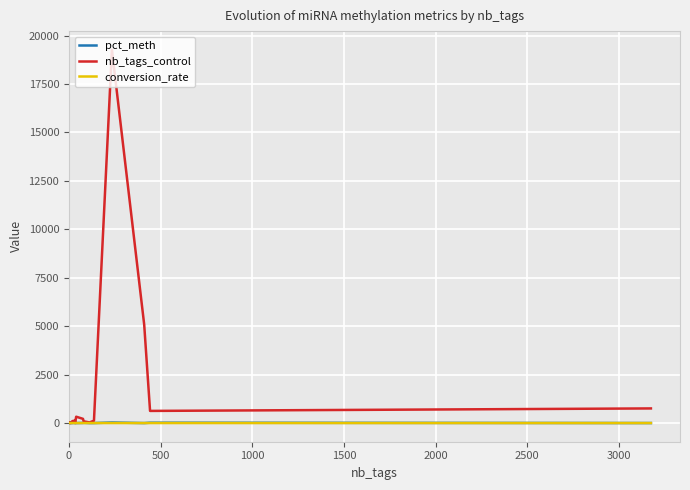

Which series has the largest range (max minus min)?

nb_tags_control